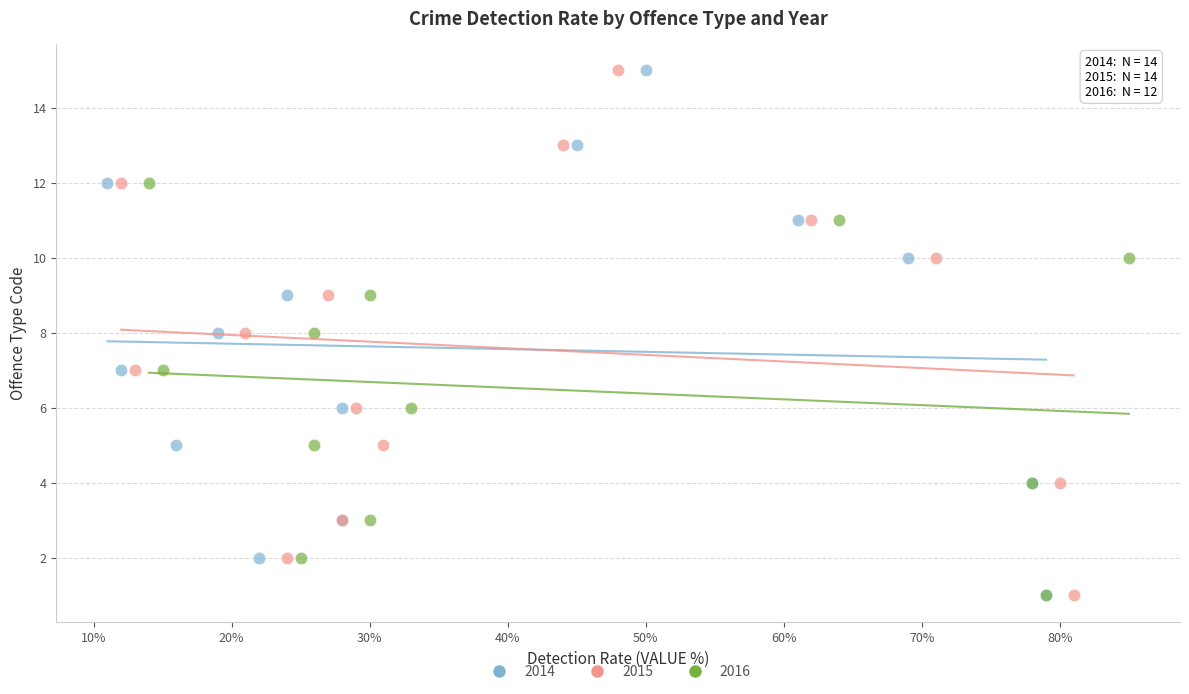

What are all the series names shown in the legend?

2014, 2015, 2016